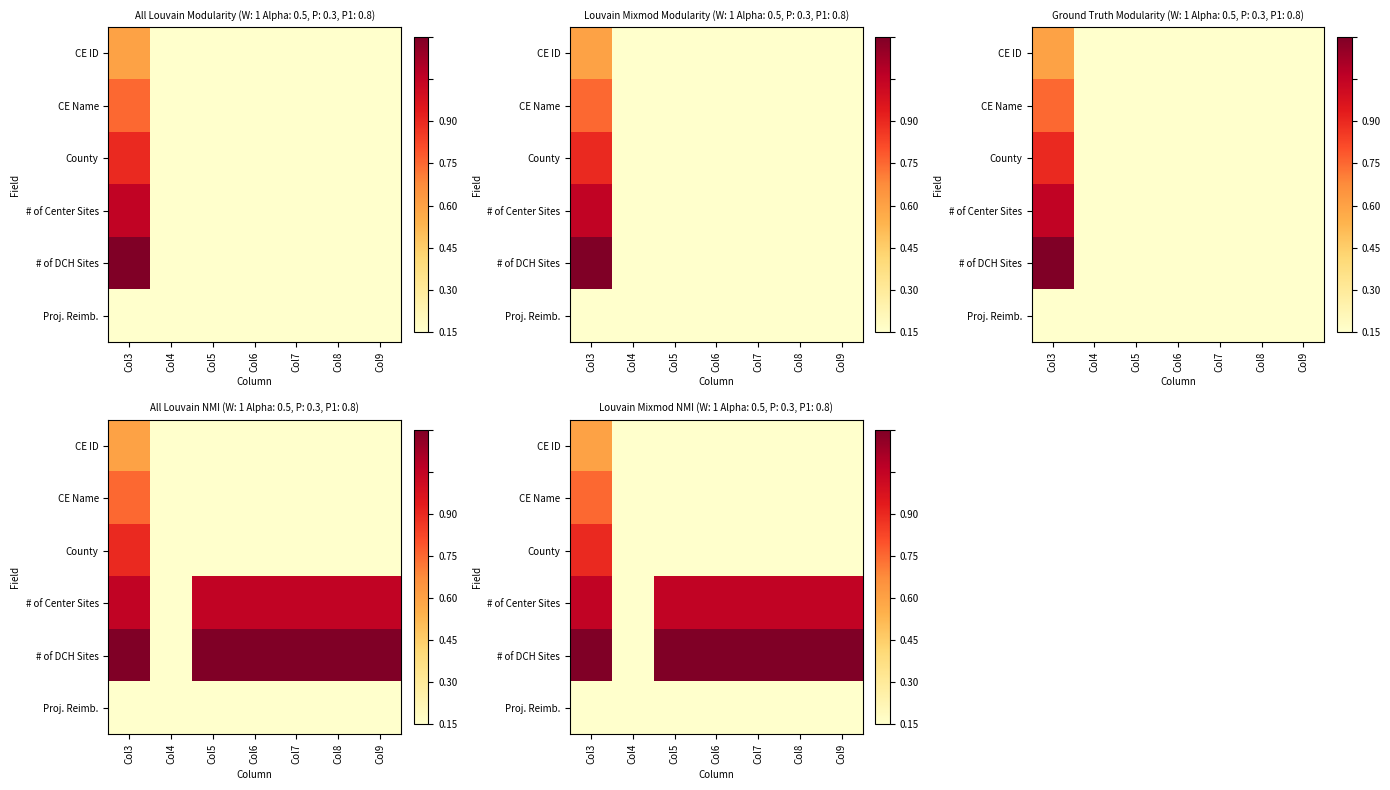

Between Col9 and Col4, which is larger?

Col9